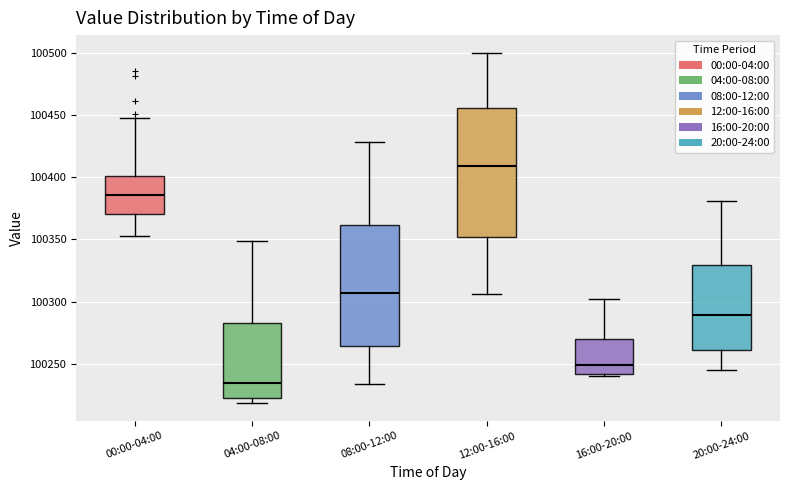

Reading left to right, read every box against the y-axis: the position of its median line, the range the box covers, and the ends of its whiskers. The values are not printed on the chart, so give them approximately, as read against the axis.

00:00-04:00: median 100385, box 100370 to 100400, whiskers 100355 to 100450
04:00-08:00: median 100235, box 100220 to 100285, whiskers 100220 (just below the box's lower edge) to 100350
08:00-12:00: median 100305, box 100265 to 100360, whiskers 100235 to 100430
12:00-16:00: median 100410, box 100350 to 100455, whiskers 100305 to 100500
16:00-20:00: median 100250, box 100240 to 100270, whiskers 100240 (just below the box's lower edge) to 100300
20:00-24:00: median 100290, box 100260 to 100330, whiskers 100245 to 100380